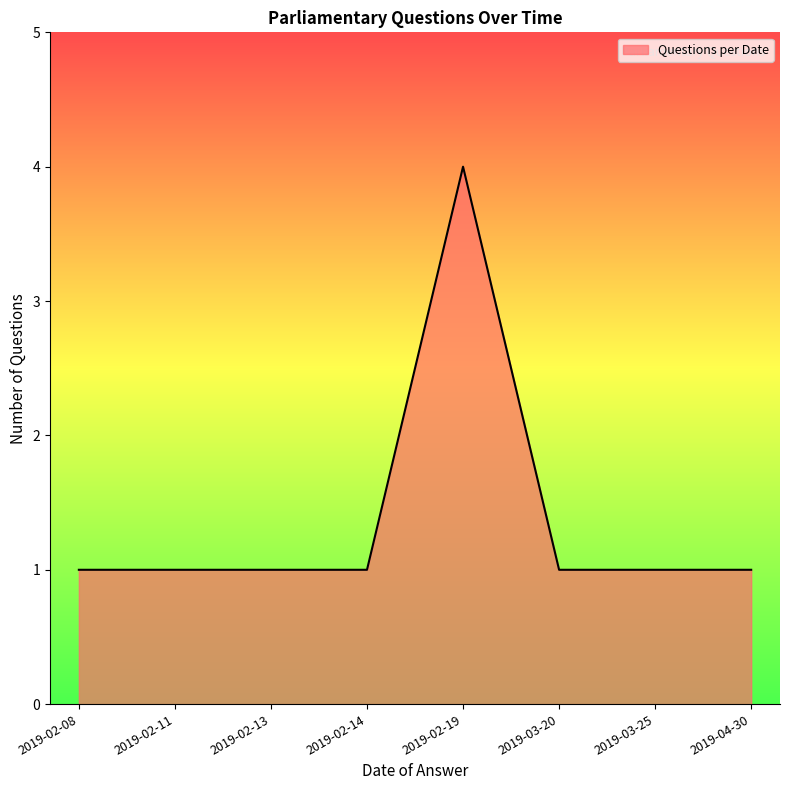

Reading left to right, list all the values displayed in this chart.

1	1	1	1	4	1	1	1